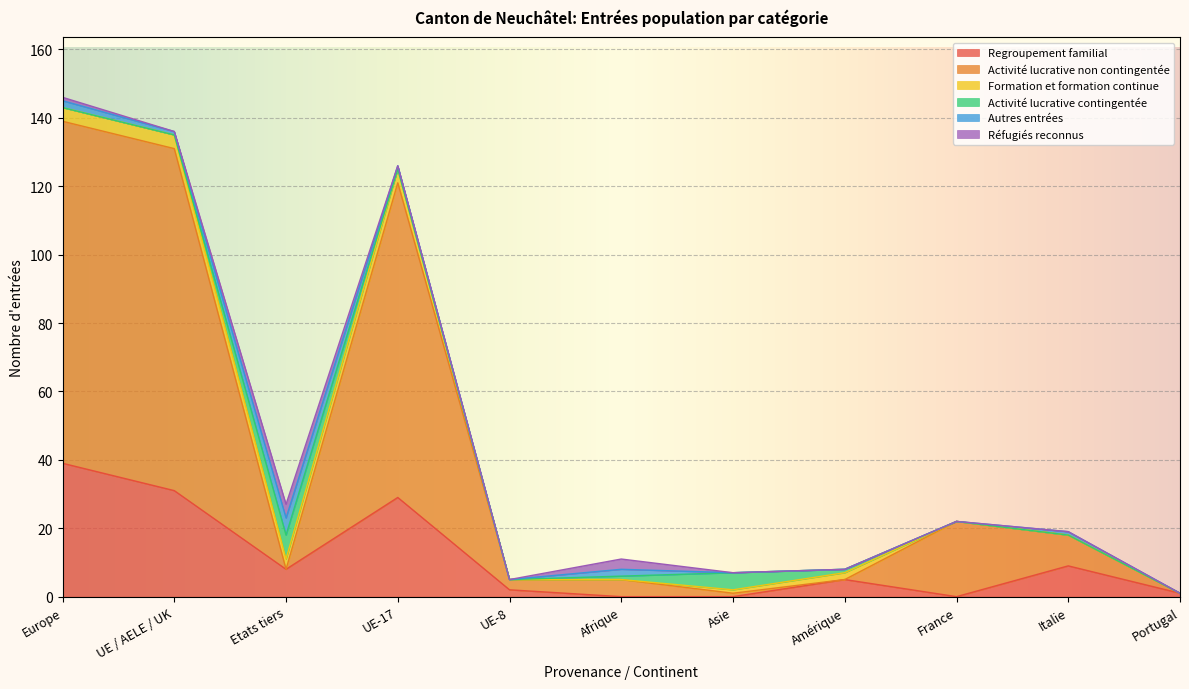

What position from the right is France?

3